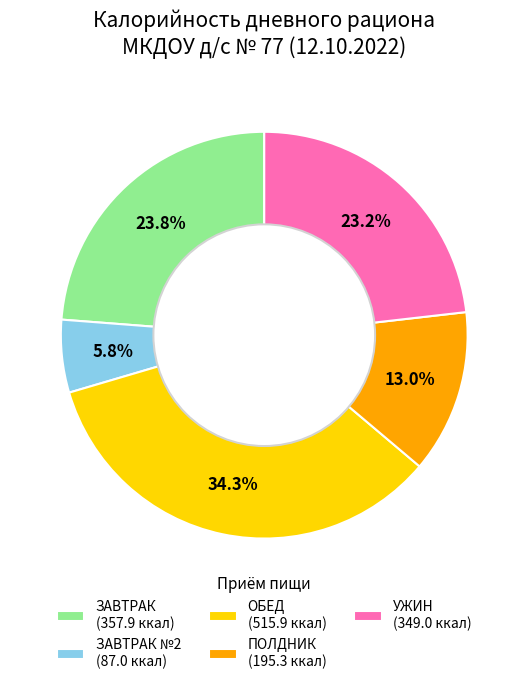

Count the number of slices in the pie.

5